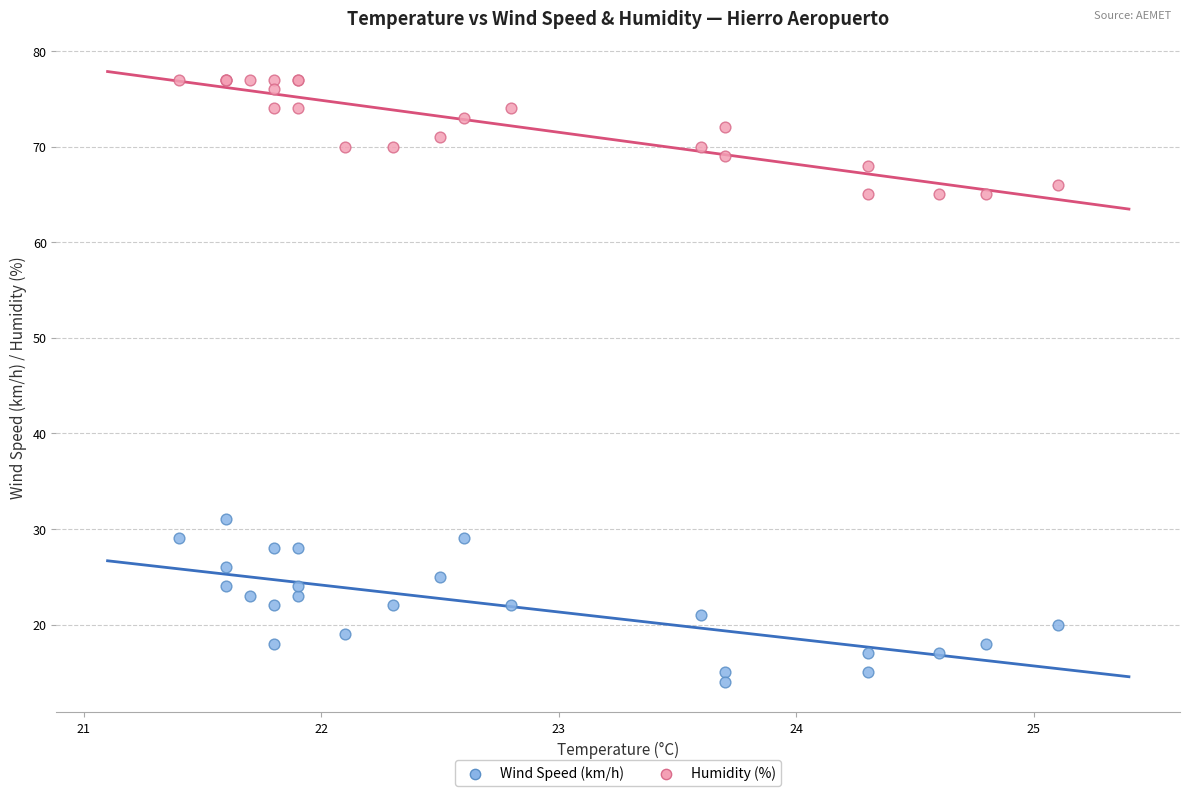

Which series reaches the maximum Y coordinate?

Humidity (%)